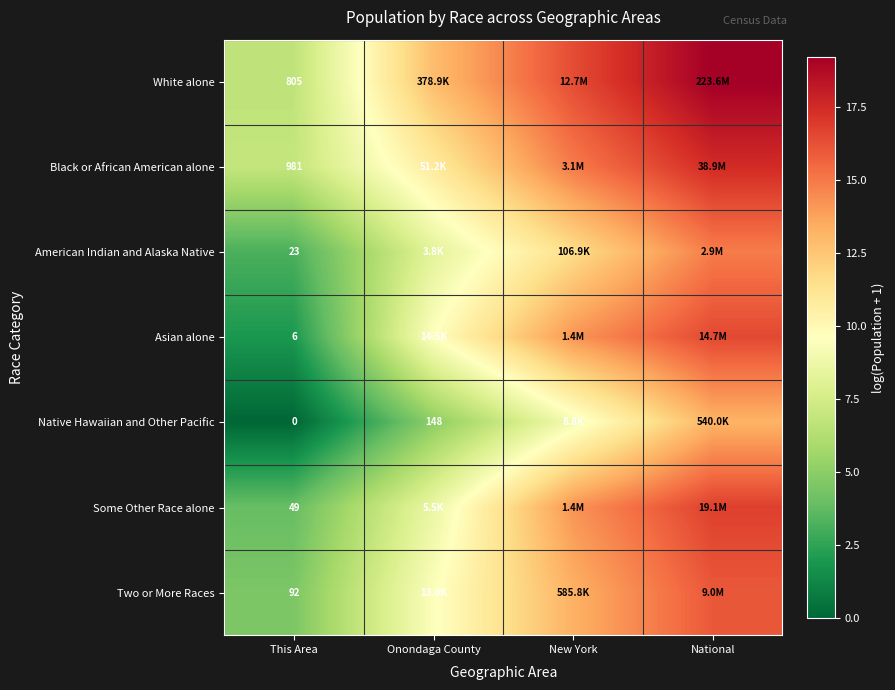

Count the number of data series in this chart.

7